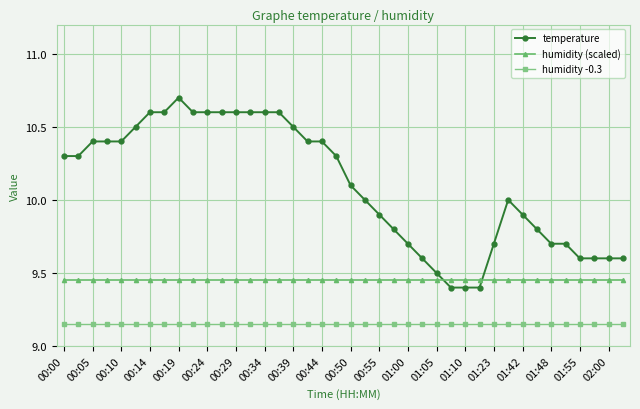

Which series has the largest total across all categories?

temperature